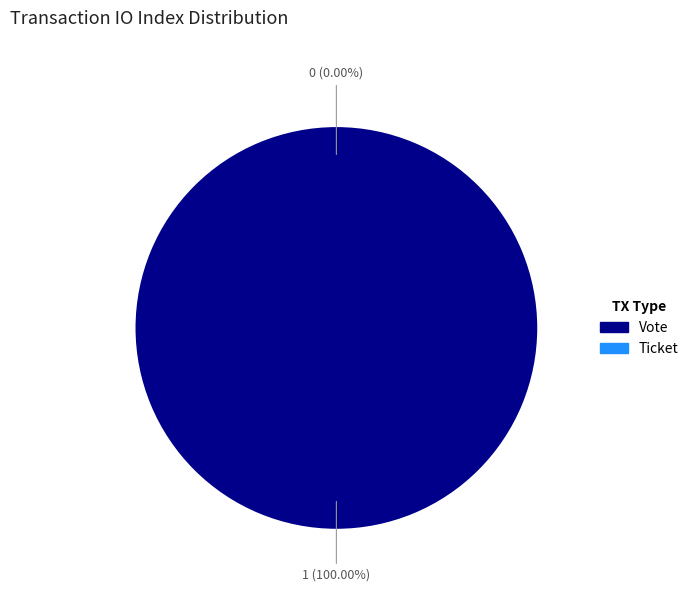

Which slice is the smallest?

Ticket (index=0)